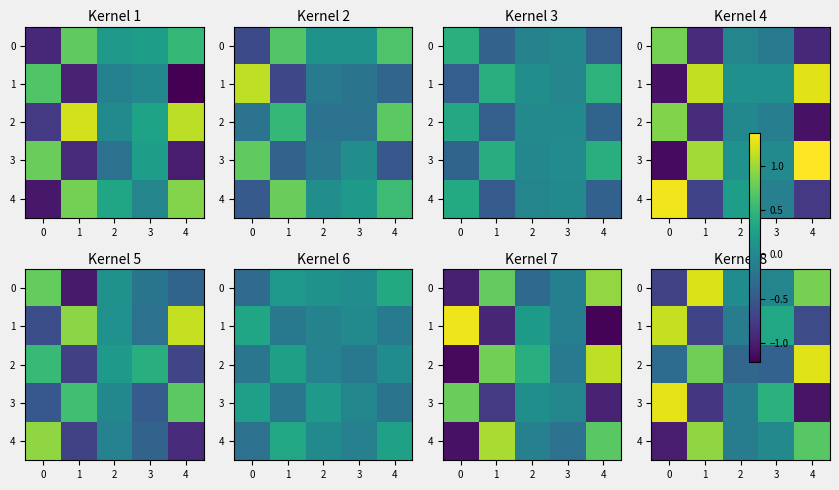

Which series changed the most between 2 and 4?

2